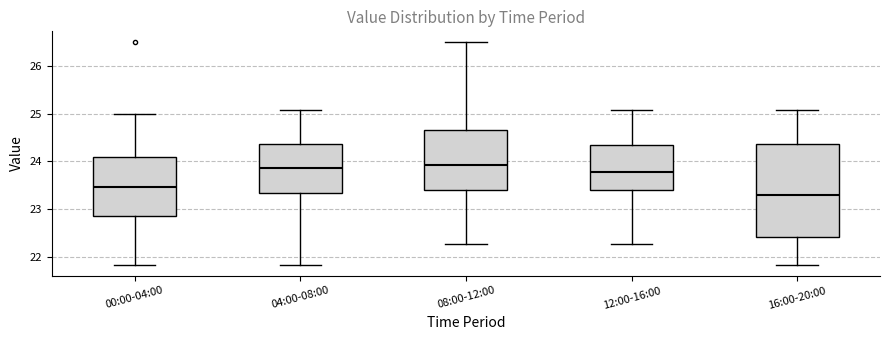

Reading left to right, transcribe this box plot: for each box, give where its median line is, the range the box spans, and where its two whiskers end, as read against the y-axis. The values are not printed on the chart, so give them approximately, as read against the axis.

00:00-04:00: median 23.5, box 22.9 to 24.1, whiskers 21.8 to 25.0
04:00-08:00: median 23.9, box 23.3 to 24.4, whiskers 21.8 to 25.1
08:00-12:00: median 23.9, box 23.4 to 24.7, whiskers 22.3 to 26.5
12:00-16:00: median 23.8, box 23.4 to 24.3, whiskers 22.3 to 25.1
16:00-20:00: median 23.3, box 22.4 to 24.4, whiskers 21.8 to 25.1